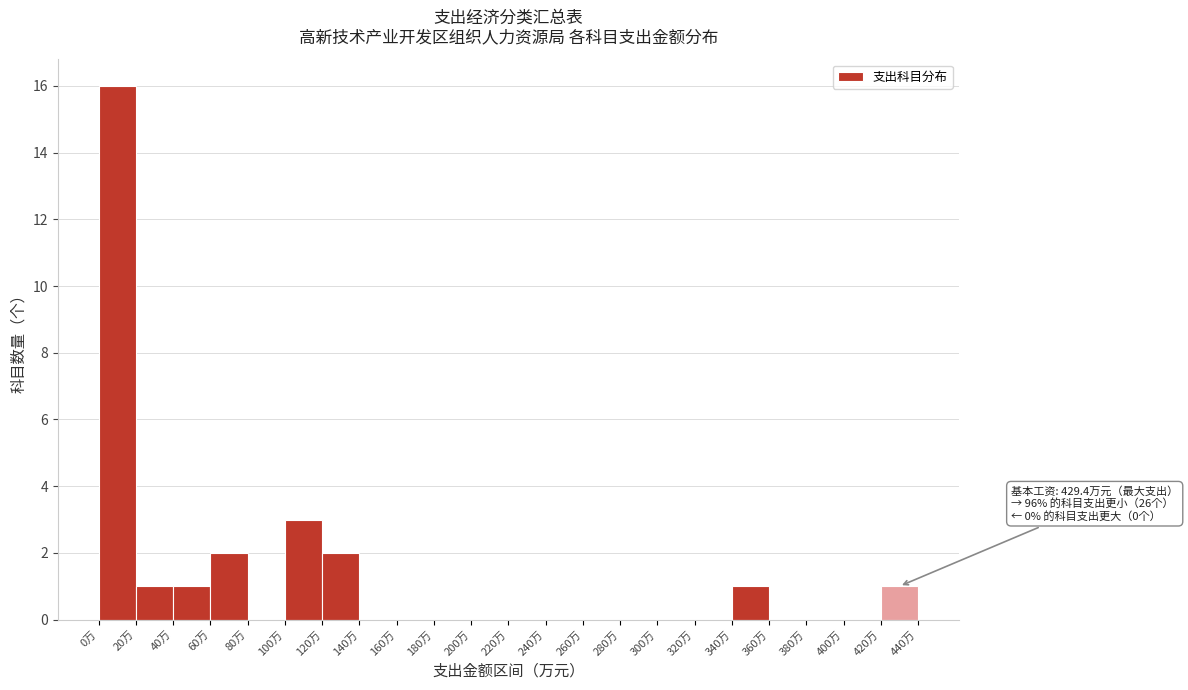

Which range on the x-axis has the tallest bar?

0 to 20